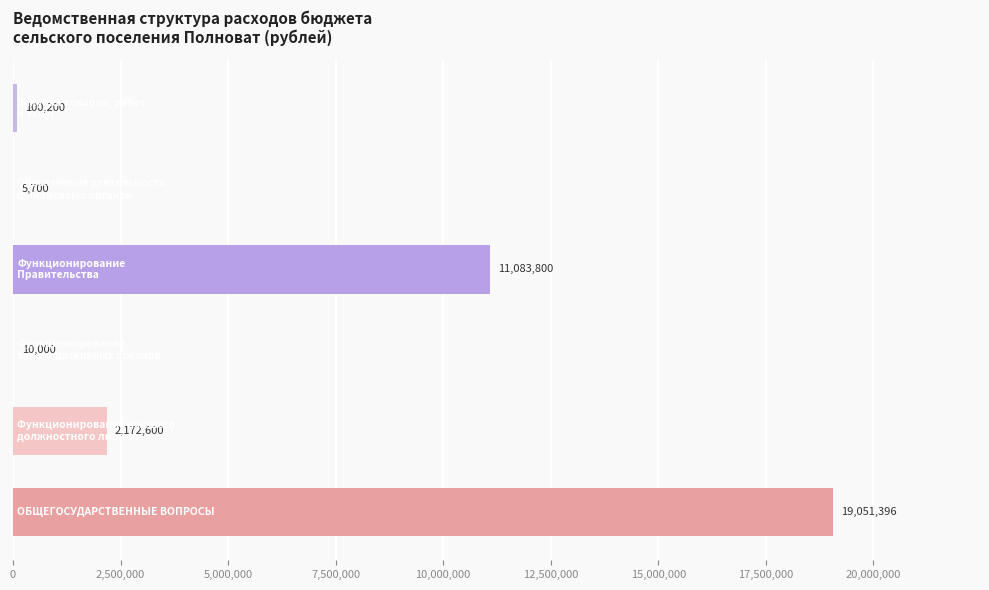

What is the maximum value shown in the chart?

19051396